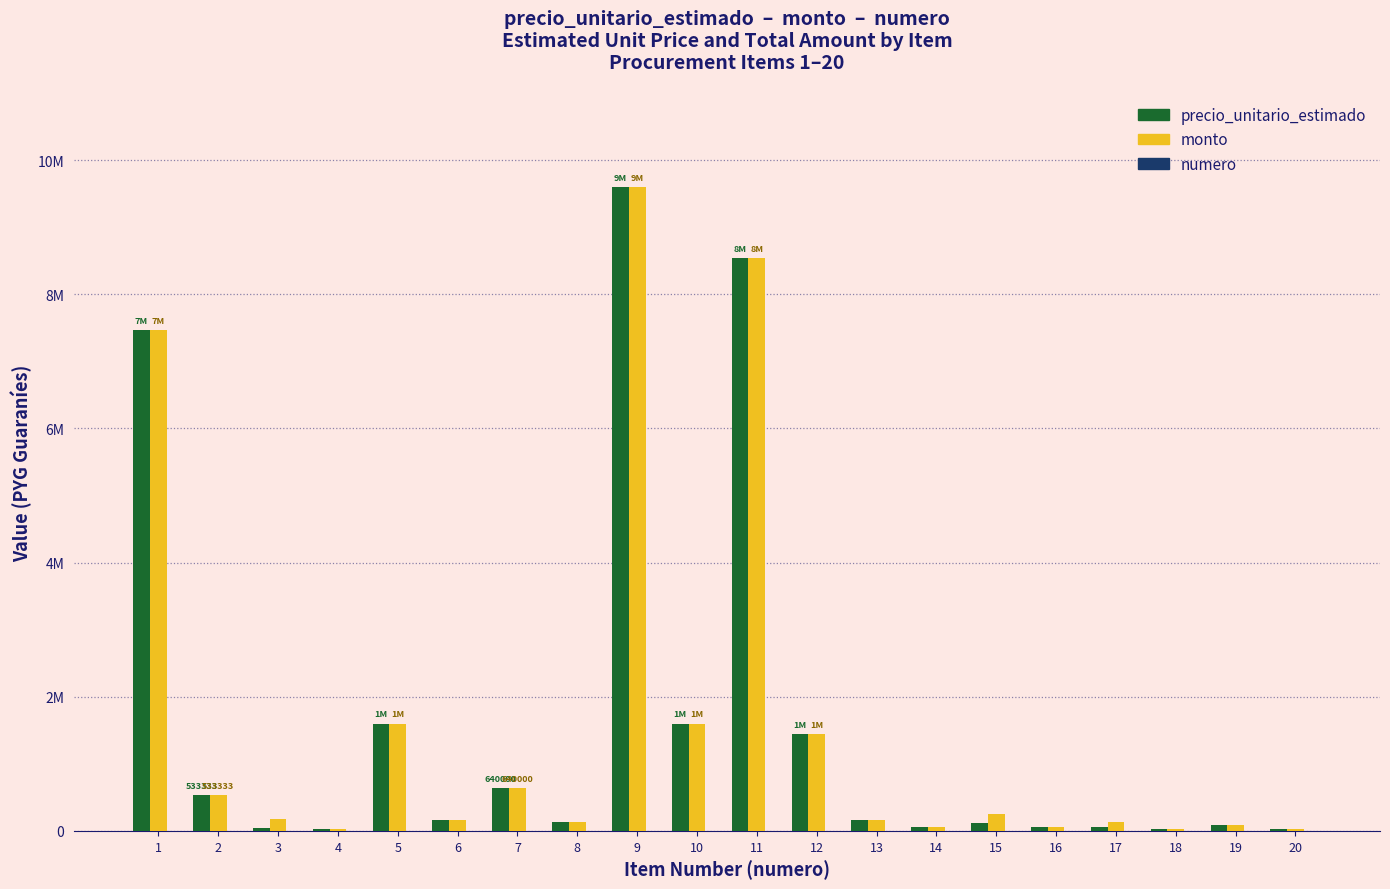

Reading left to right, transcribe all the data shown in this chart.

precio_unitario_estimado: 1=7466667	2=533333	3=42667	4=26667	5=1600000	6=160000	7=640000	8=133333	9=9600000	10=1600000	11=8533333	12=1440000	13=160000	14=53333	15=122667	16=53333	17=64000	18=26667	19=85333	20=26667
monto: 1=7466667	2=533333	3=170668	4=26667	5=1600000	6=160000	7=640000	8=133333	9=9600000	10=1600000	11=8533333	12=1440000	13=160000	14=53333	15=245334	16=53333	17=128000	18=26667	19=85333	20=26667
numero: 1=1	2=2	3=3	4=4	5=5	6=6	7=7	8=8	9=9	10=10	11=11	12=12	13=13	14=14	15=15	16=16	17=17	18=18	19=19	20=20